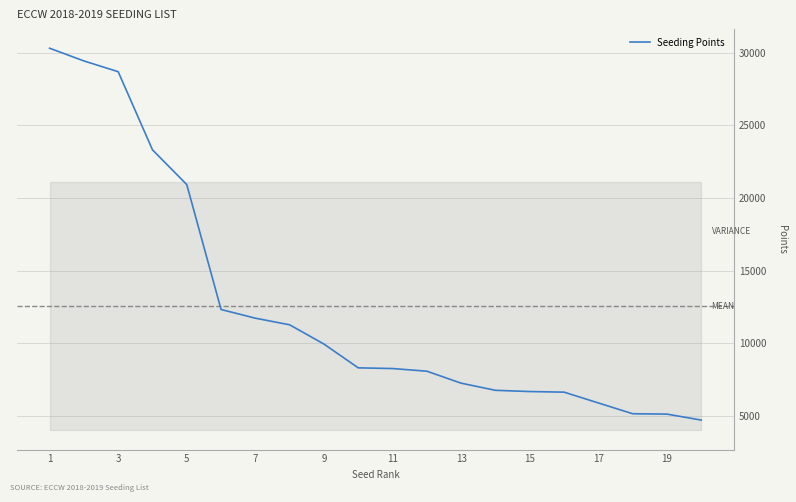

How many distinct data groups are displayed?

1